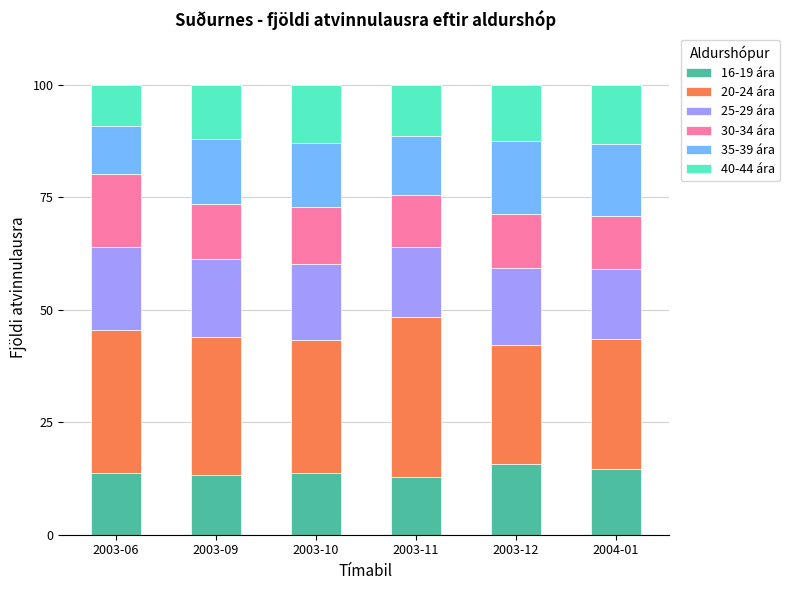

The 16-19 ára series shows 17.8 at 2003-11. True or false?

False